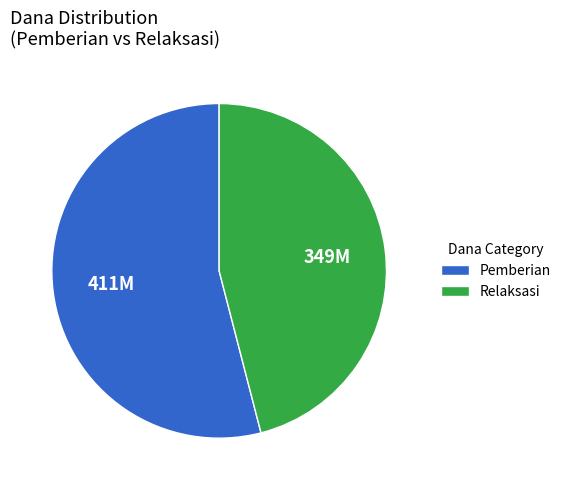

Rank the categories by value from lowest to highest.

Relaksasi, Pemberian